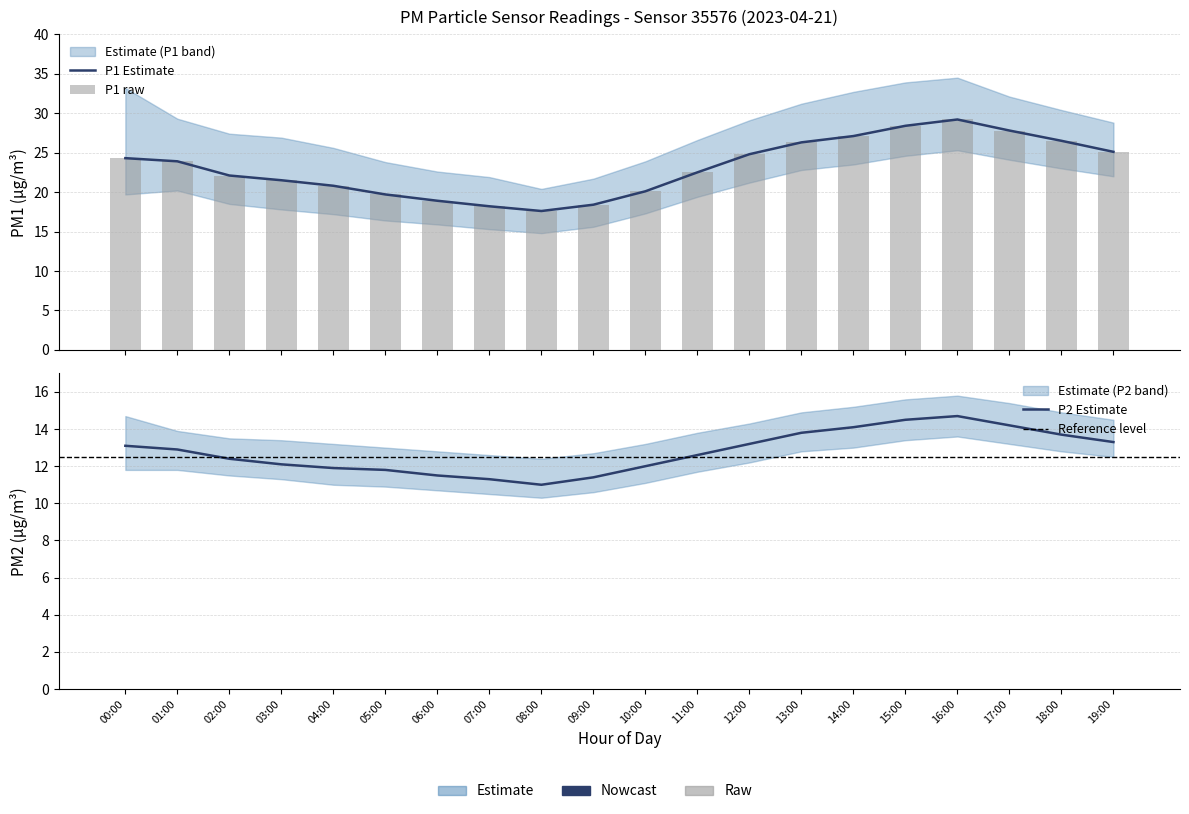

What is the maximum value for P1?

29.2